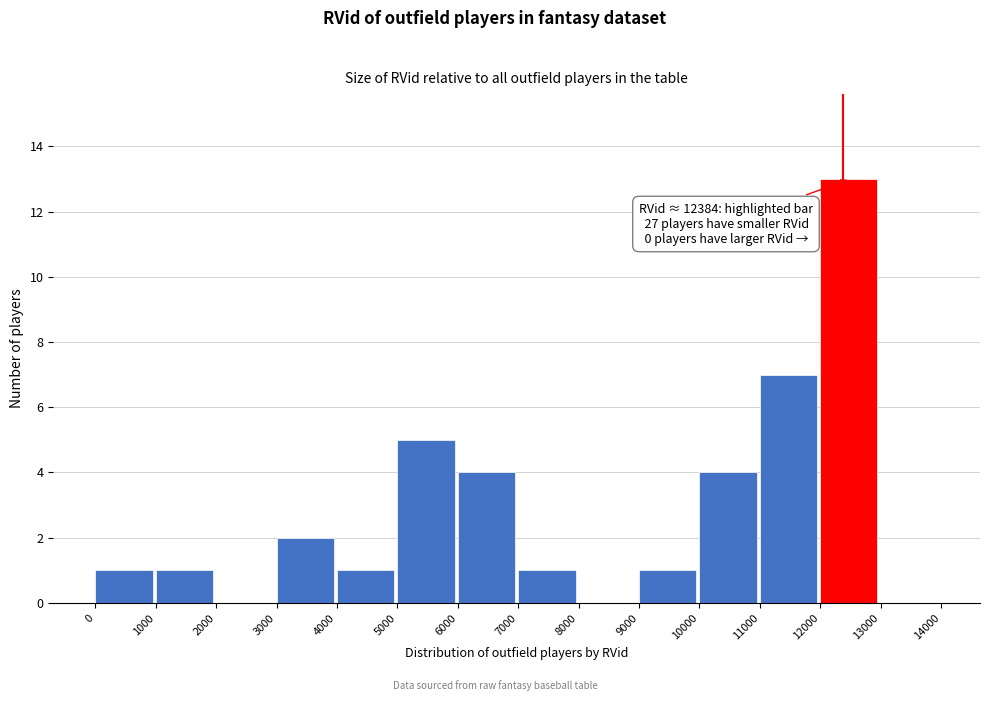

Over which range of the x-axis is the bar tallest?

12000 to 13000